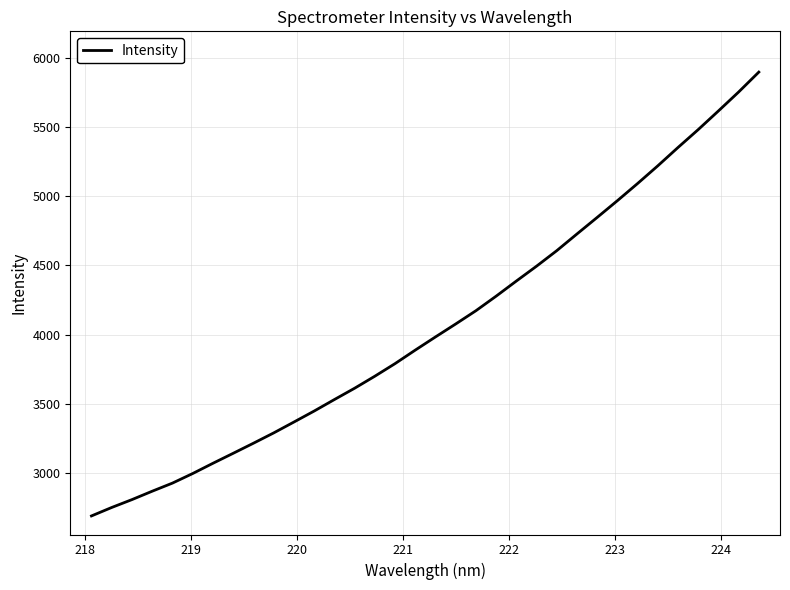

True or false: there are more than 2 points higher than both neighbors.

False